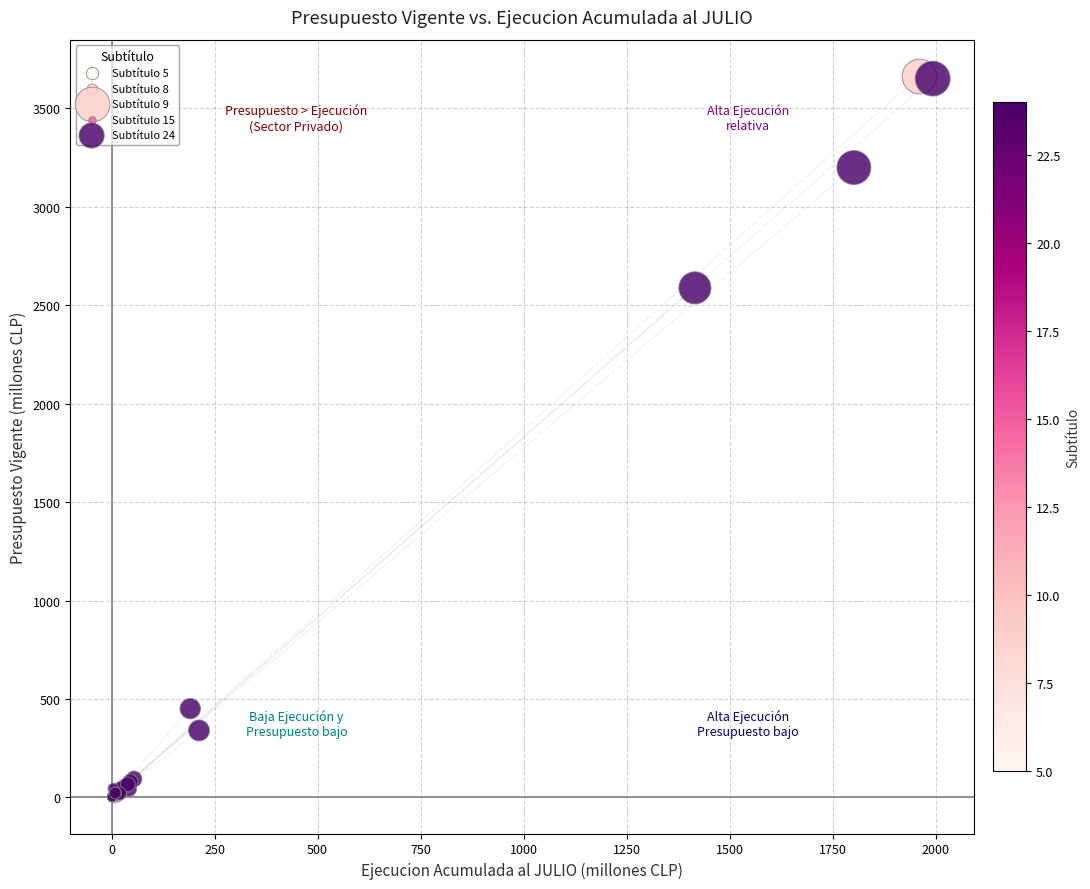

What are all the series names shown in the legend?

Subtítulo 5, Subtítulo 8, Subtítulo 9, Subtítulo 15, Subtítulo 24